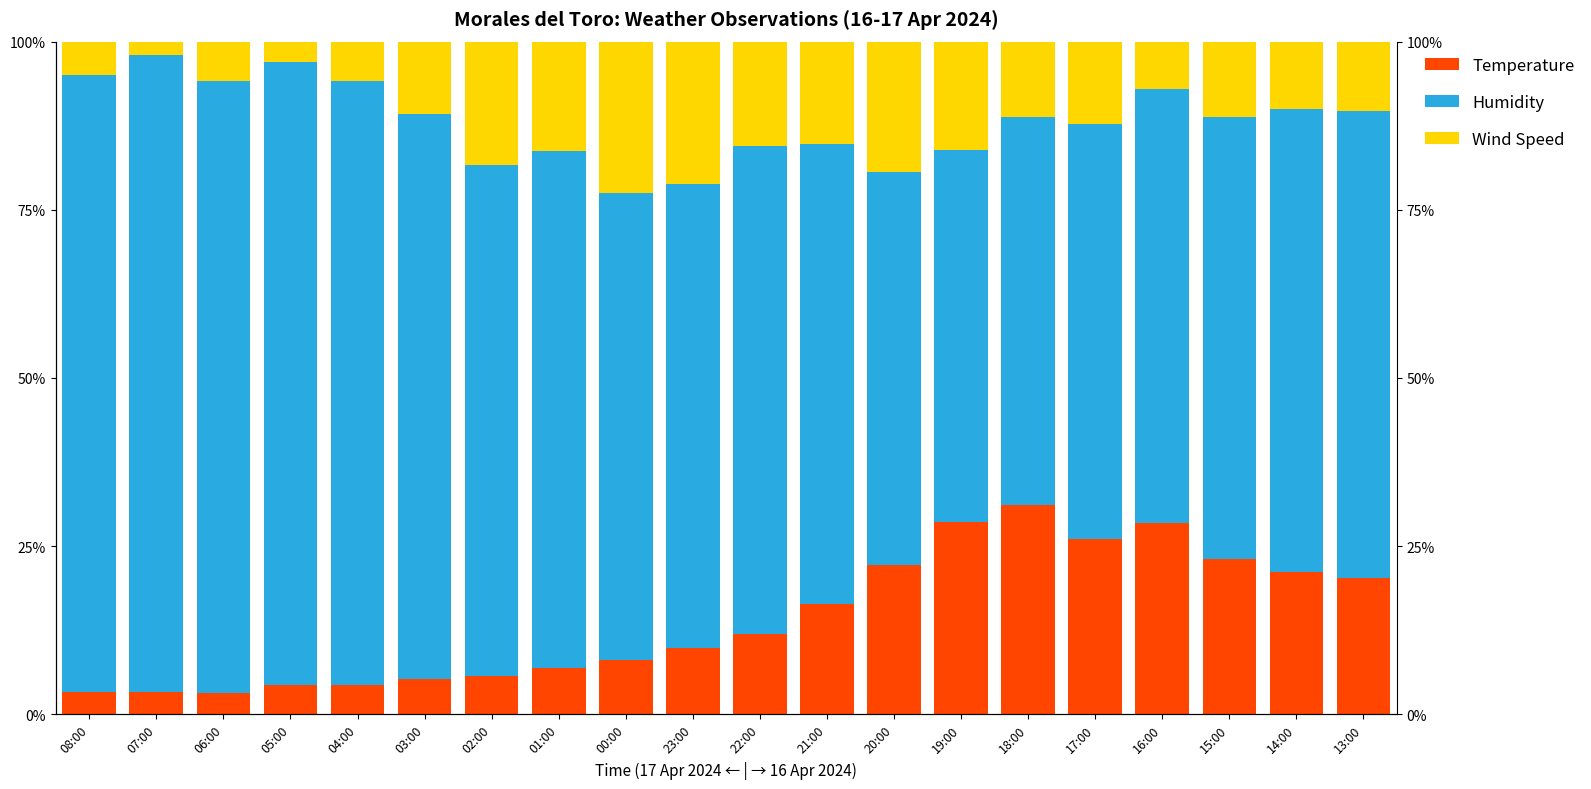

What is the minimum value for Temperature?

3.1